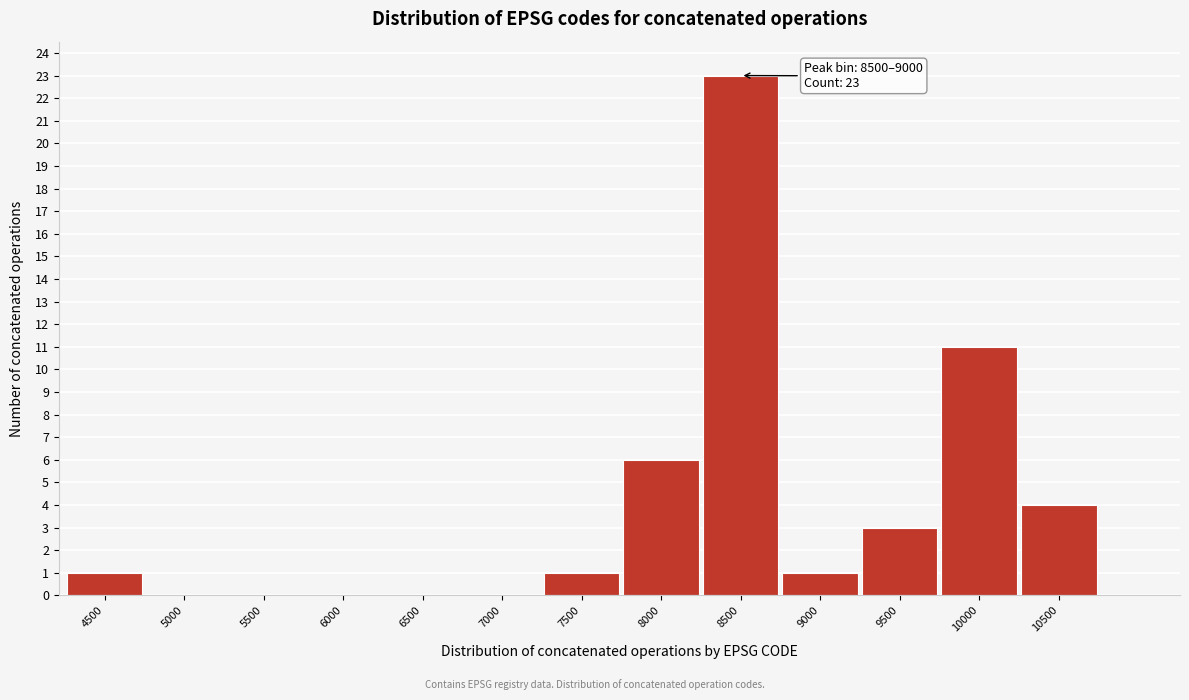

Reading left to right, extract all data points from this chart.

4500=1	5000=0	5500=0	6000=0	6500=0	7000=0	7500=1	8000=6	8500=23	9000=1	9500=3	10000=11	10500=4